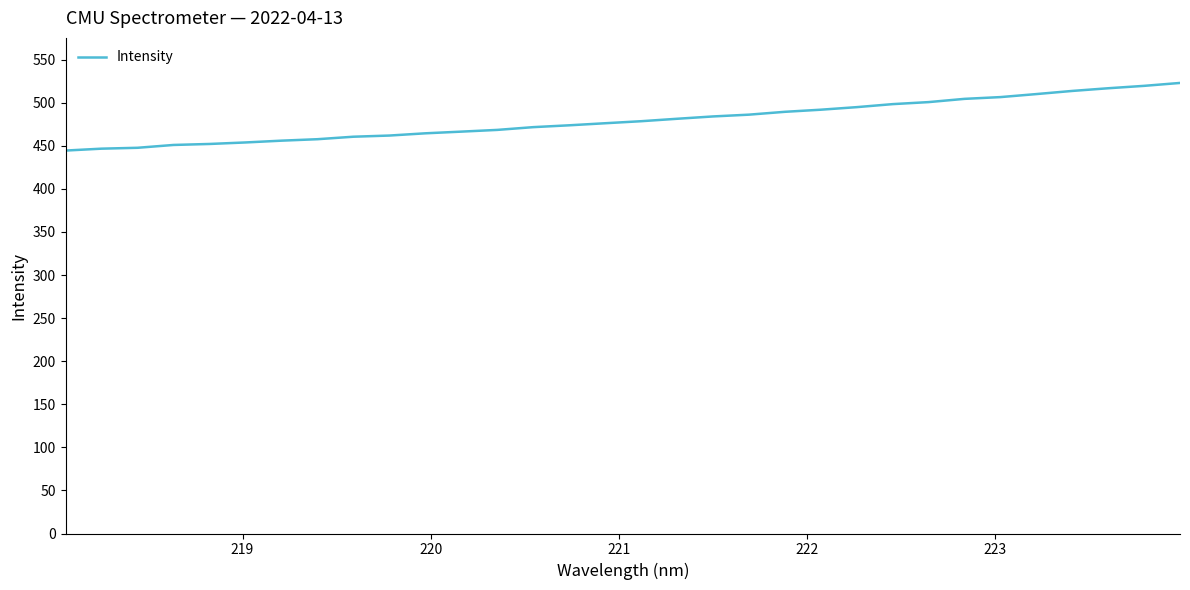

What is the maximum value shown in the chart?

522.9